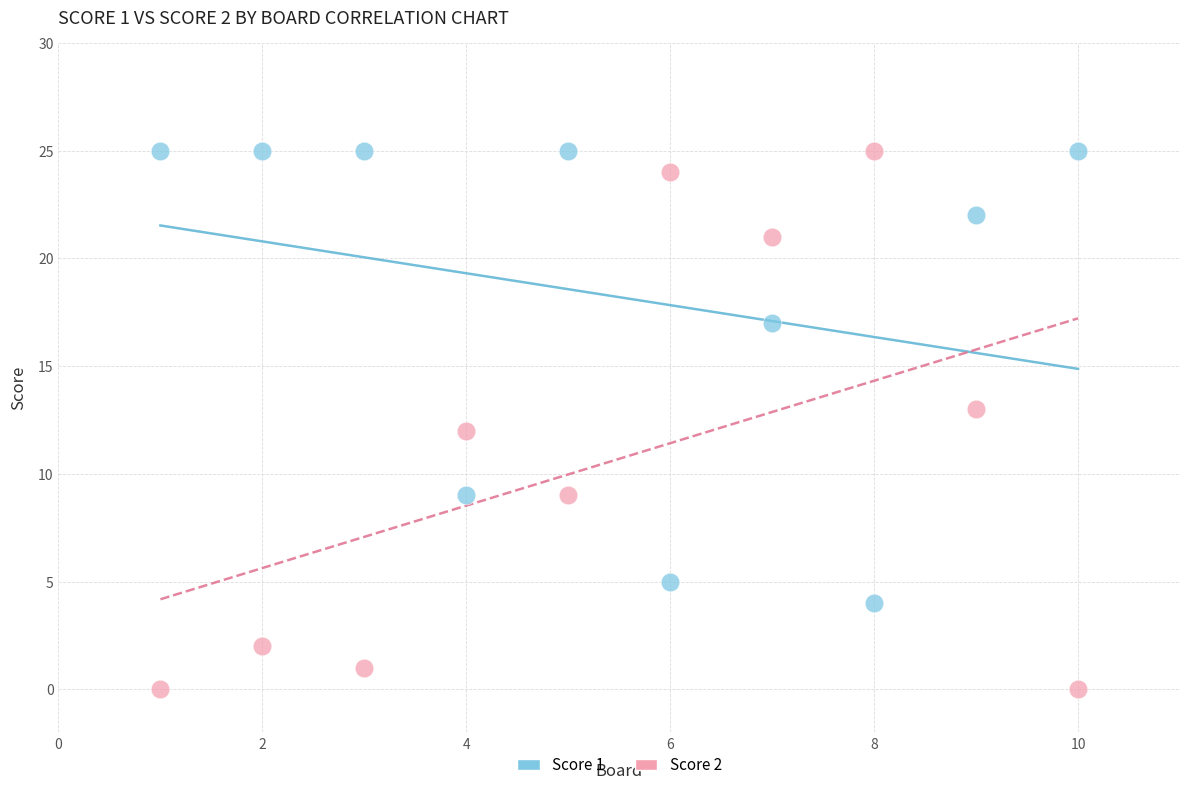

Across all data points, what is the range of X values (max minus min)?

9